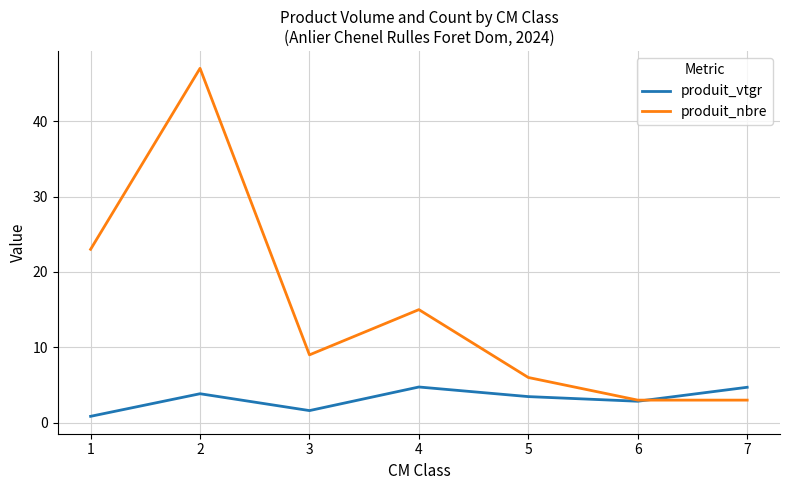

At which category does the chart reach its peak across all series?

2